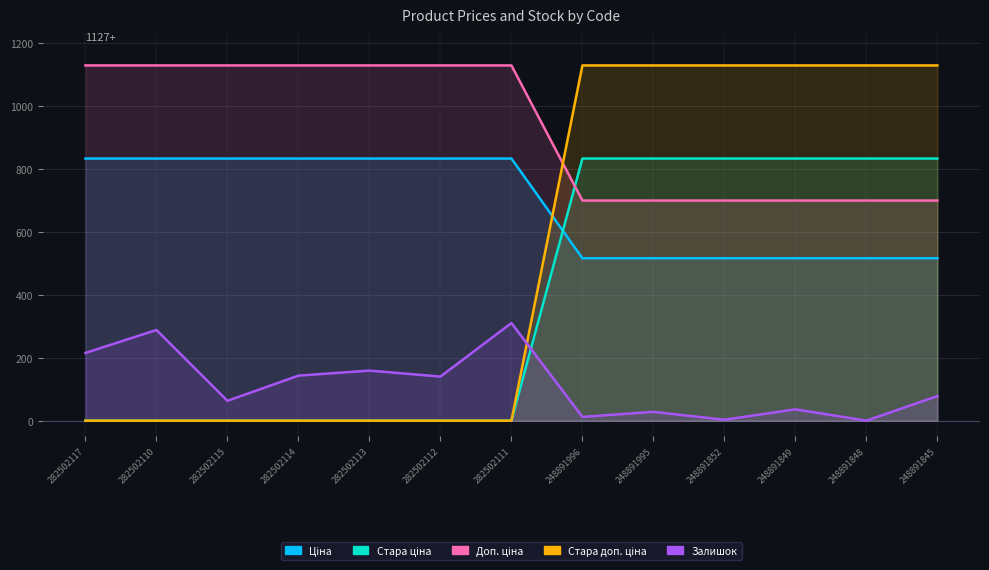

What is the difference between the second highest and second lowest values in the Стара ціна series?

832.4